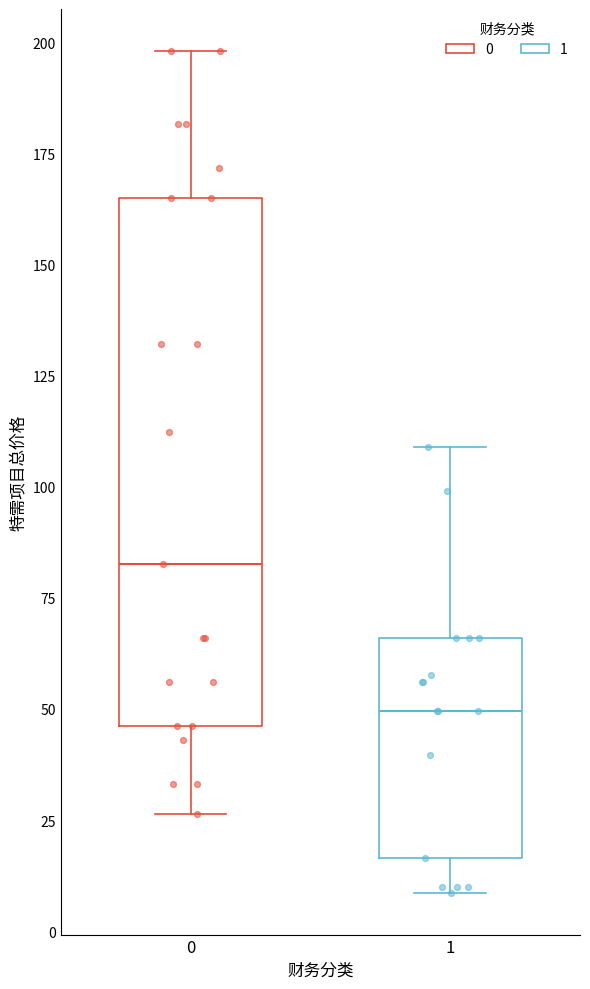

Reading left to right, read every box against the y-axis: the position of its median line, the range the box covers, and the ends of its whiskers. The values are not printed on the chart, so give them approximately, as read against the axis.

0: median 85, box 45 to 165, whiskers 25 to 200
1: median 50, box 15 to 65, whiskers 10 to 110